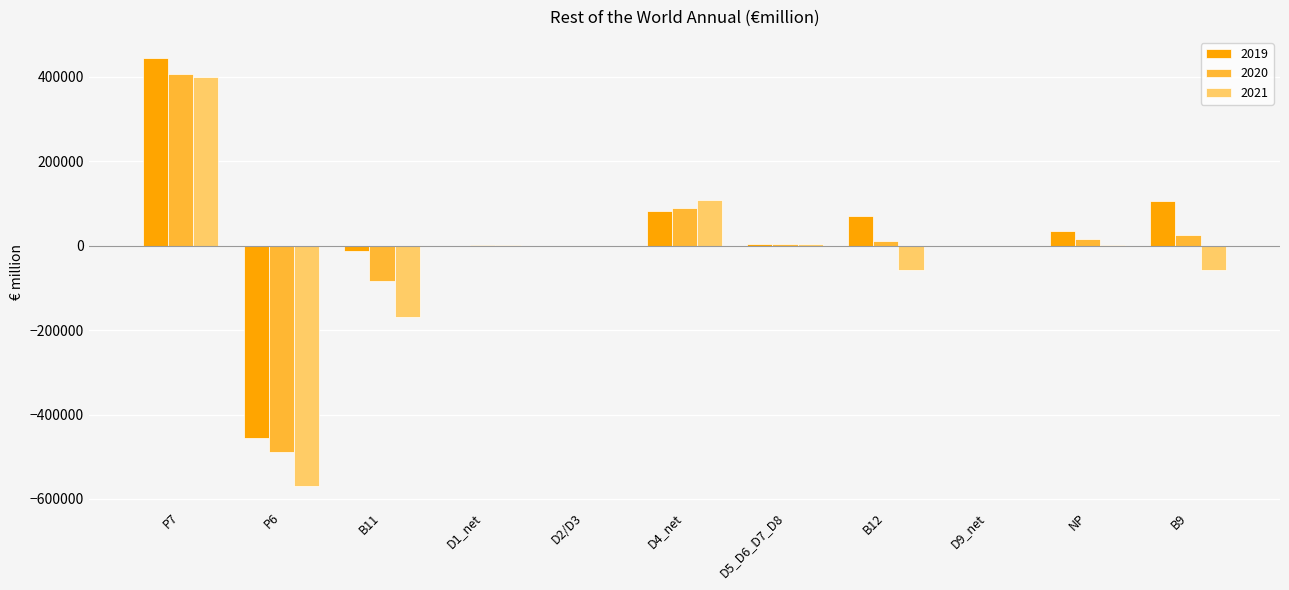

Is the value of 2019 at P6 greater than the value of 2021 at B9?

No